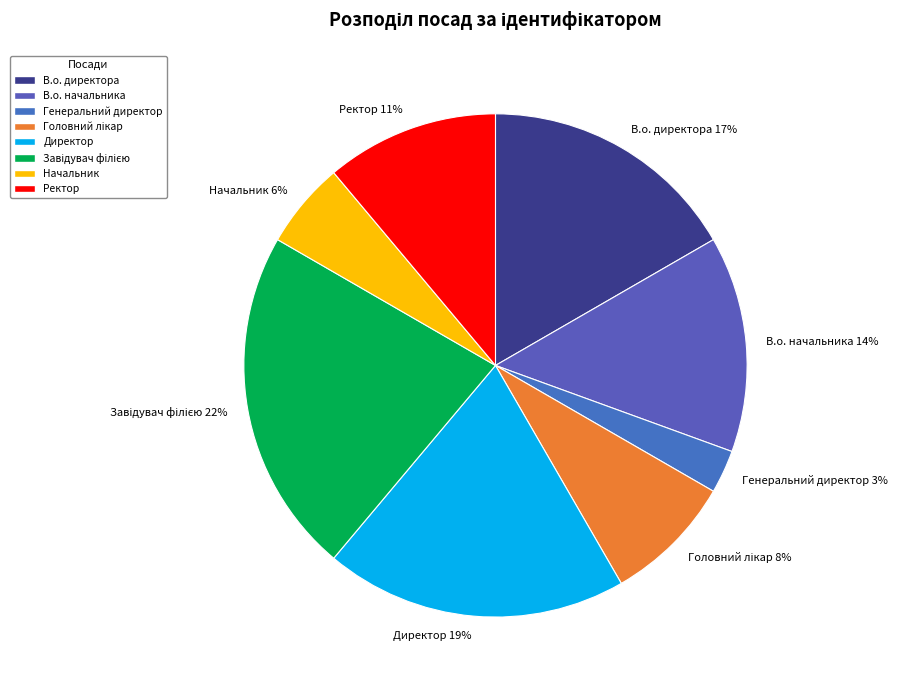

What percentage is the В.о. директора slice, to the nearest percent?

17%